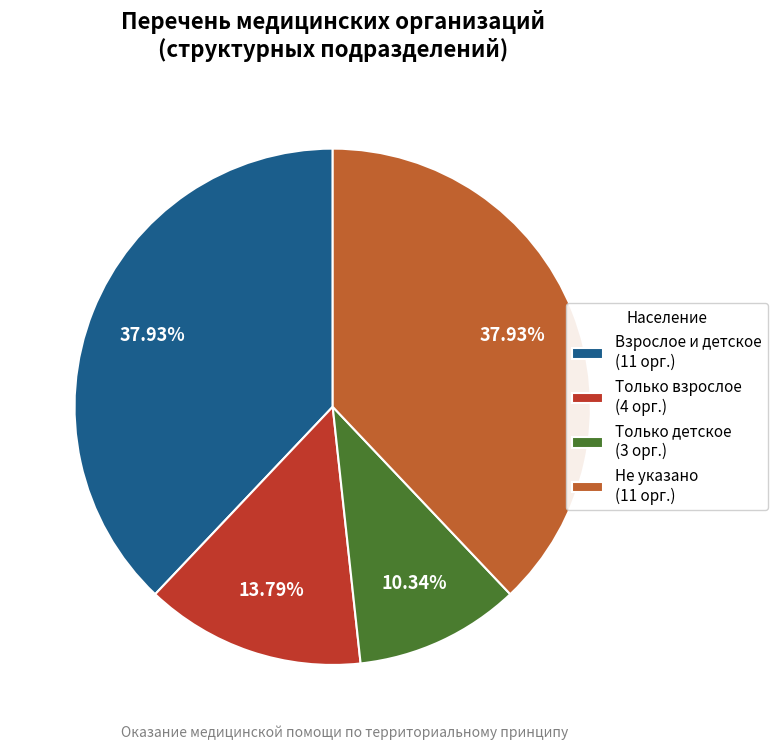

Is there a majority slice in this chart?

No